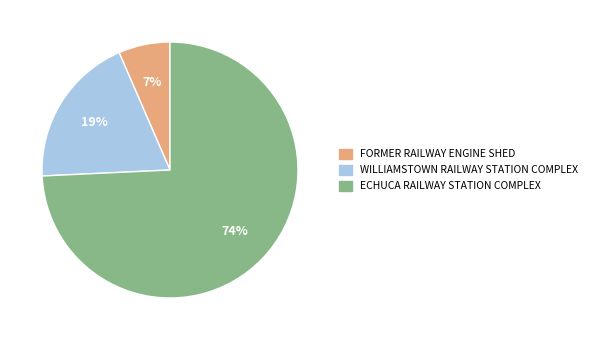

How many slices are in this pie chart?

3